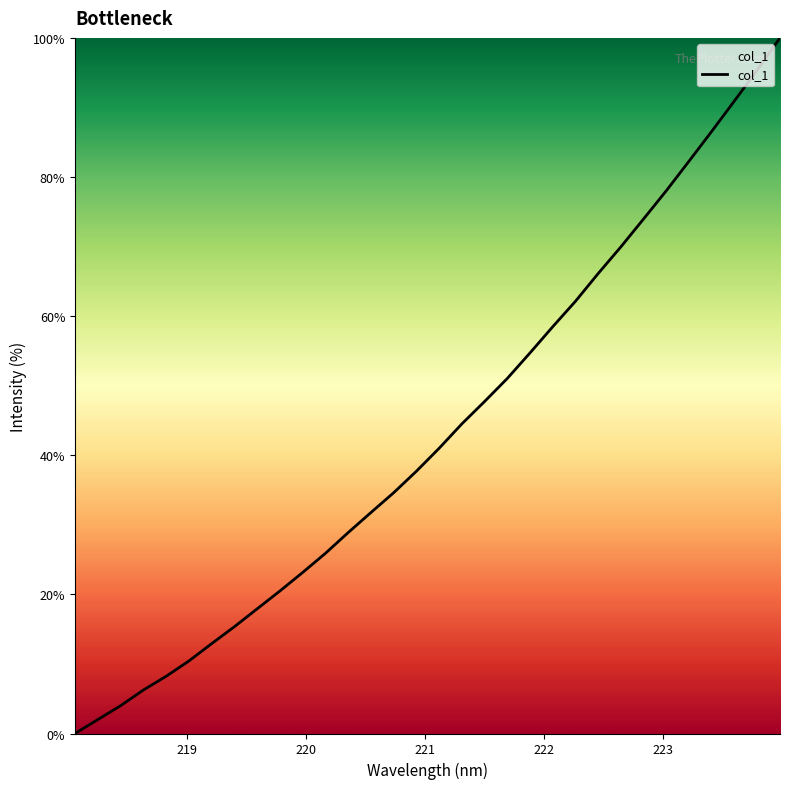

What is the maximum value shown in the chart?

100.0